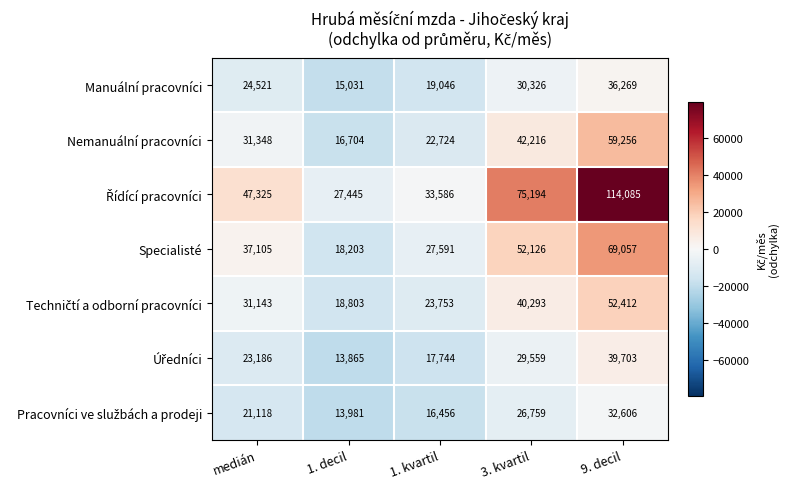

What is the approximate value of Manuální pracovníci at 1. kvartil?

19046